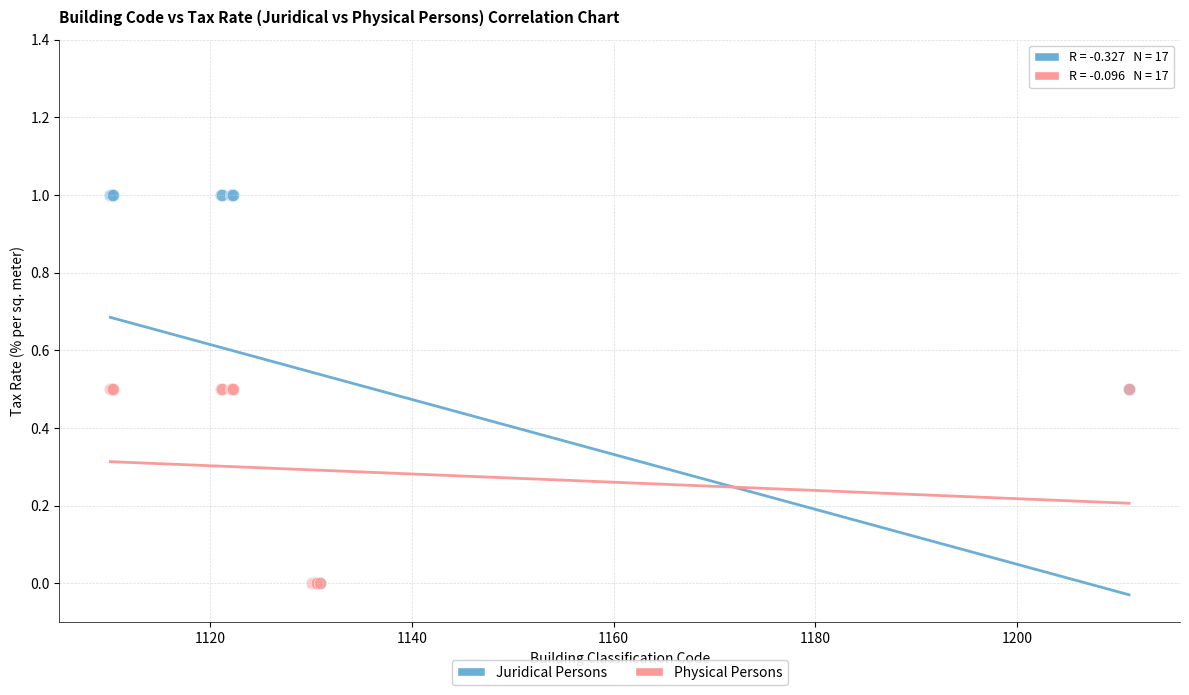

Which series contains the highest Y value?

Juridical Persons